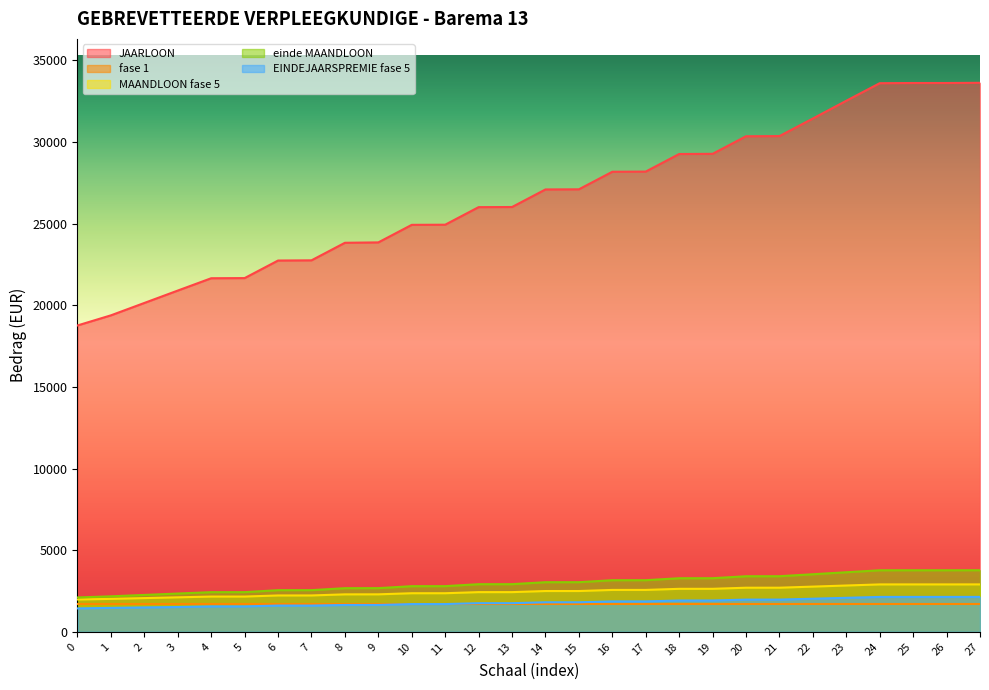

True or false: einde MAANDLOON and EINDEJAARSPREMIE fase 5 cross at least once.

False